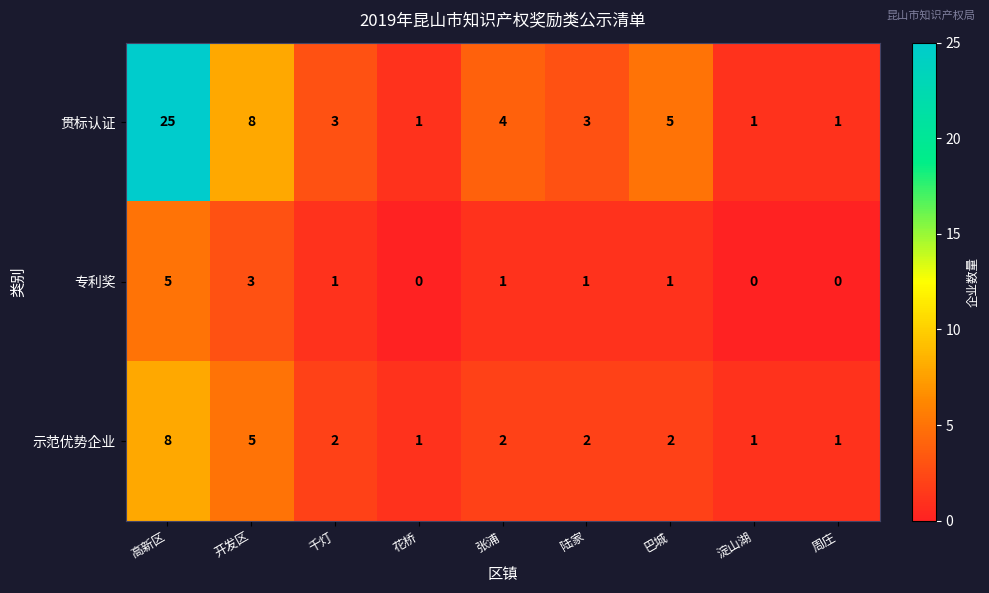

Rank the series at 巴城 from highest to lowest value.

贯标认证, 示范优势企业, 专利奖